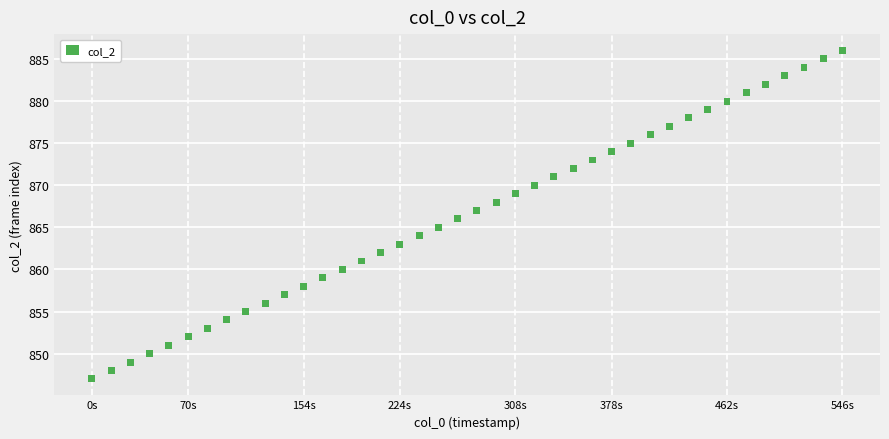

What is the range of Y values (max minus min)?

39